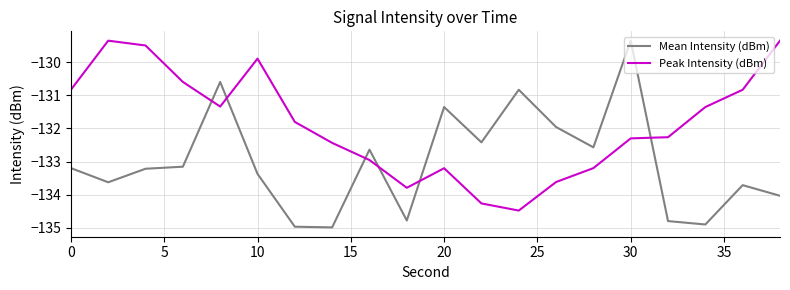

What is the smallest value displayed?

-135.0